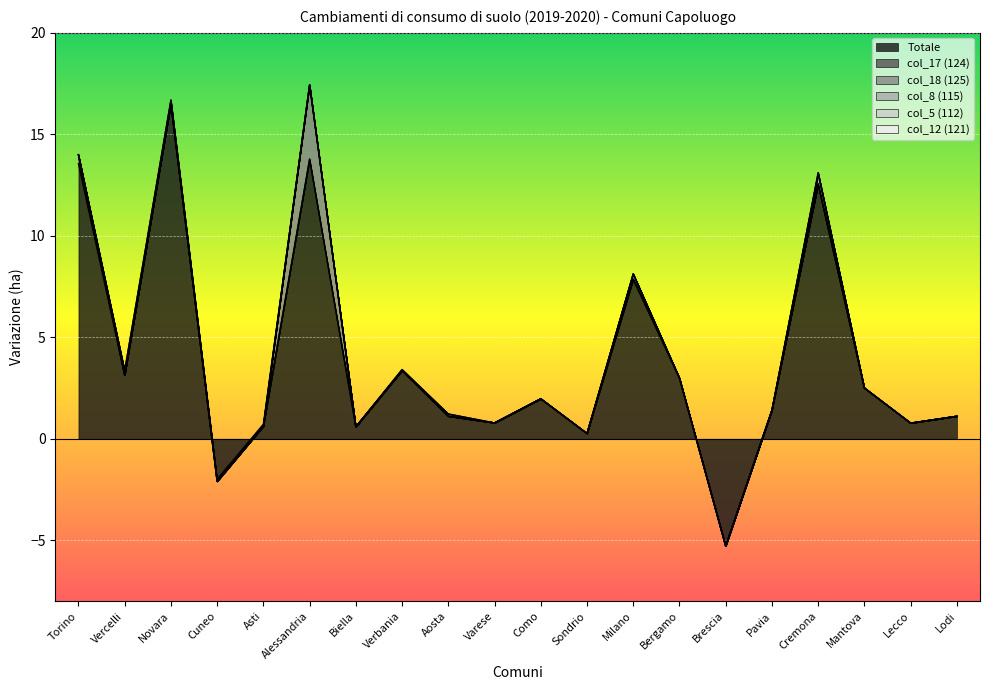

Reading left to right, extract all data points from this chart.

Totale: Torino=13.6	Vercelli=3.1	Novara=16.5	Cuneo=-2.1	Asti=0.6	Alessandria=13.8	Biella=0.6	Verbania=3.4	Aosta=1.1	Varese=0.8	Como=2.0	Sondrio=0.3	Milano=8.1	Bergamo=3.0	Brescia=-5.3	Pavia=1.4	Cremona=12.6	Mantova=2.5	Lecco=0.8	Lodi=1.1
col_17 (124): Torino=0.4	Vercelli=0.0	Novara=0.0	Cuneo=0.0	Asti=0.0	Alessandria=0.0	Biella=0.0	Verbania=0.0	Aosta=0.0	Varese=0.0	Como=0.0	Sondrio=0.0	Milano=0.0	Bergamo=0.0	Brescia=0.0	Pavia=0.0	Cremona=0.0	Mantova=0.0	Lecco=0.0	Lodi=0.0
col_18 (125): Torino=0.0	Vercelli=0.0	Novara=0.0	Cuneo=0.0	Asti=0.0	Alessandria=3.7	Biella=0.0	Verbania=0.0	Aosta=0.0	Varese=0.0	Como=0.0	Sondrio=0.0	Milano=0.0	Bergamo=0.0	Brescia=0.0	Pavia=0.0	Cremona=0.0	Mantova=0.0	Lecco=0.0	Lodi=0.0
col_8 (115): Torino=0.0	Vercelli=0.0	Novara=0.0	Cuneo=0.0	Asti=0.0	Alessandria=0.0	Biella=0.0	Verbania=0.0	Aosta=0.0	Varese=0.0	Como=0.0	Sondrio=0.0	Milano=0.0	Bergamo=0.0	Brescia=0.0	Pavia=0.0	Cremona=0.5	Mantova=0.0	Lecco=0.0	Lodi=0.0
col_5 (112): Torino=0.0	Vercelli=0.2	Novara=0.2	Cuneo=0.0	Asti=0.0	Alessandria=0.0	Biella=0.0	Verbania=0.1	Aosta=0.1	Varese=0.0	Como=0.0	Sondrio=0.0	Milano=-0.3	Bergamo=0.0	Brescia=0.0	Pavia=0.0	Cremona=0.1	Mantova=0.0	Lecco=0.0	Lodi=0.0
col_12 (121): Torino=0.0	Vercelli=0.0	Novara=0.0	Cuneo=0.1	Asti=0.1	Alessandria=0.0	Biella=0.0	Verbania=0.0	Aosta=0.0	Varese=0.0	Como=0.0	Sondrio=0.0	Milano=0.0	Bergamo=0.0	Brescia=0.0	Pavia=0.0	Cremona=0.0	Mantova=0.0	Lecco=0.0	Lodi=0.0